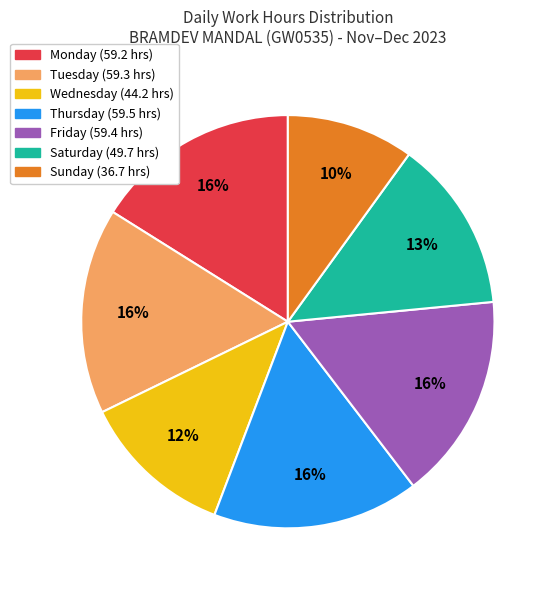

Count the number of slices in the pie.

7